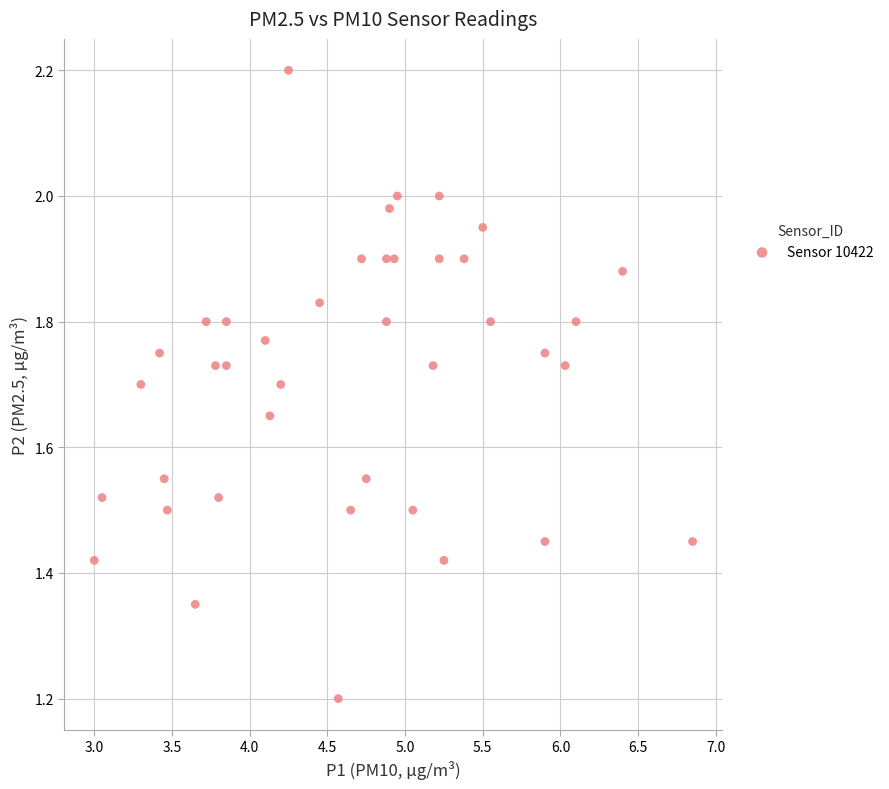

What is the range of Y values (max minus min)?

1.0